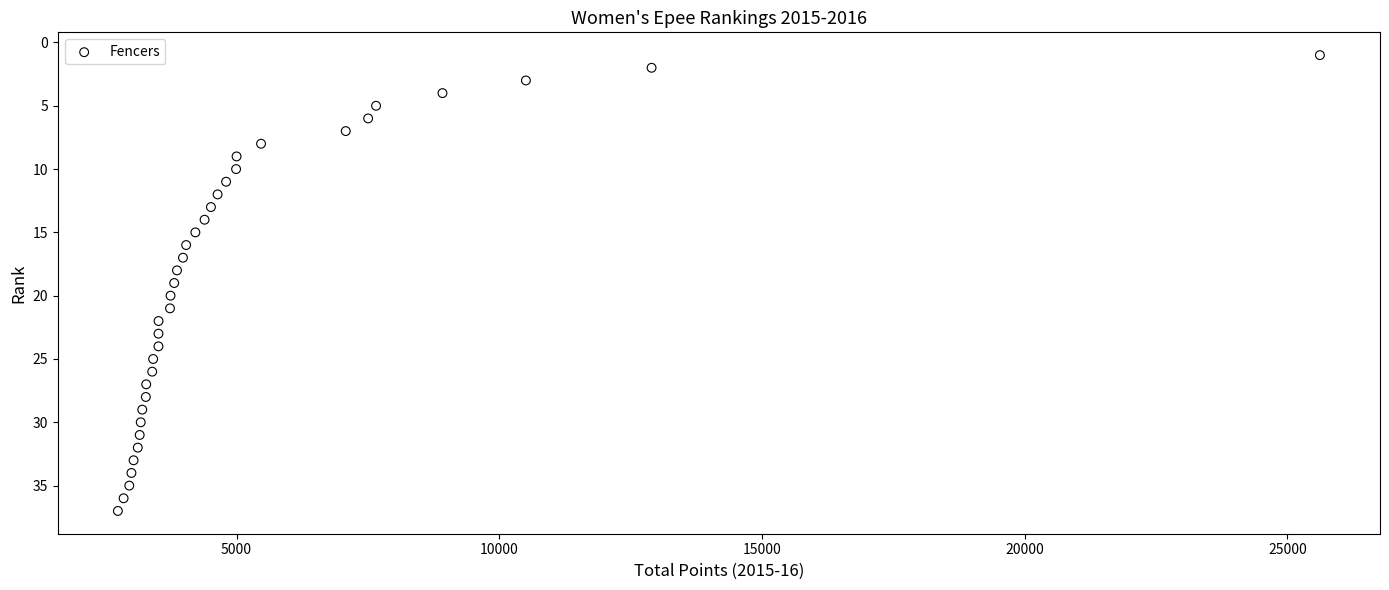

What is the range of Y values (max minus min)?

36